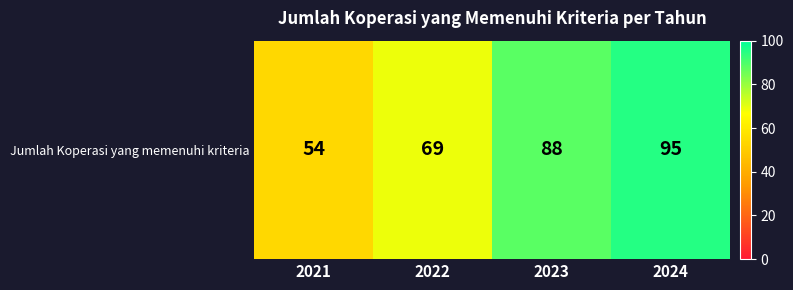

At which label does the data first exceed 88?

2024